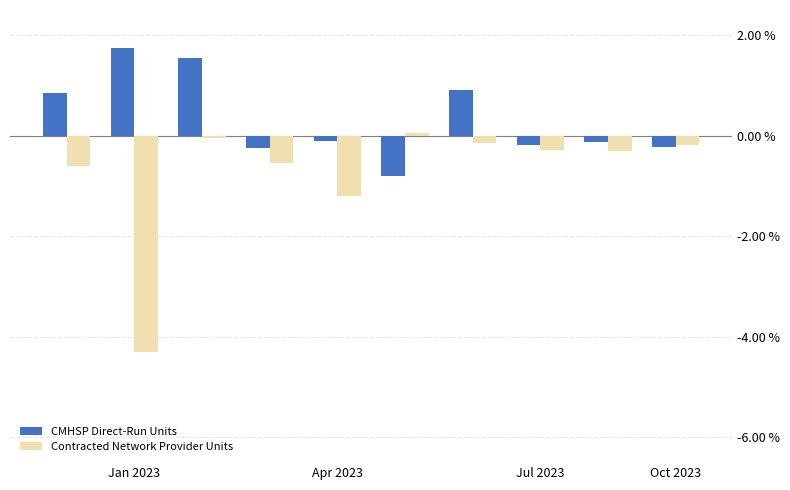

How many negative values does the CMHSP Direct-Run Units series have?

6